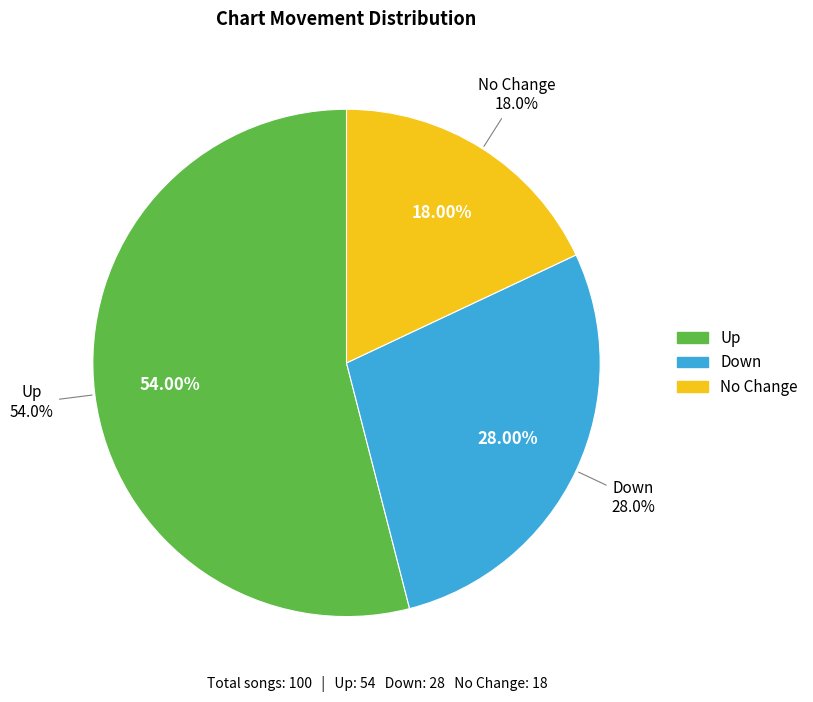

What is the change in value from down to -?

-10